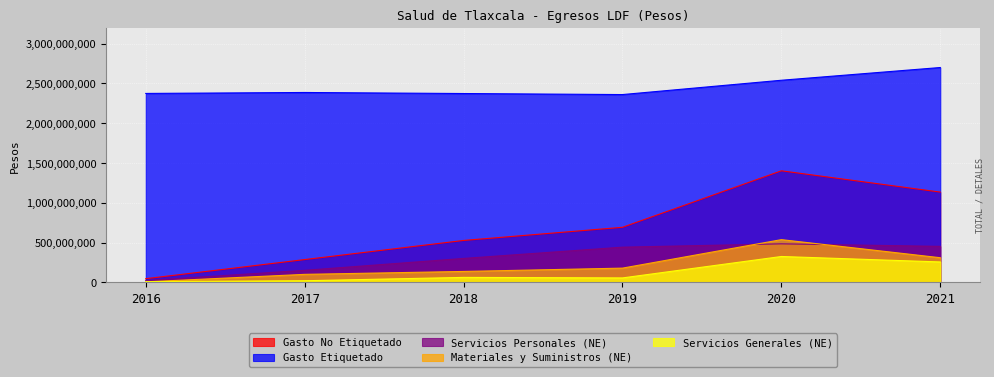

Rank the series at 2019 from lowest to highest value.

Servicios Generales (NE), Materiales y Suministros (NE), Servicios Personales (NE), Gasto No Etiquetado, Gasto Etiquetado